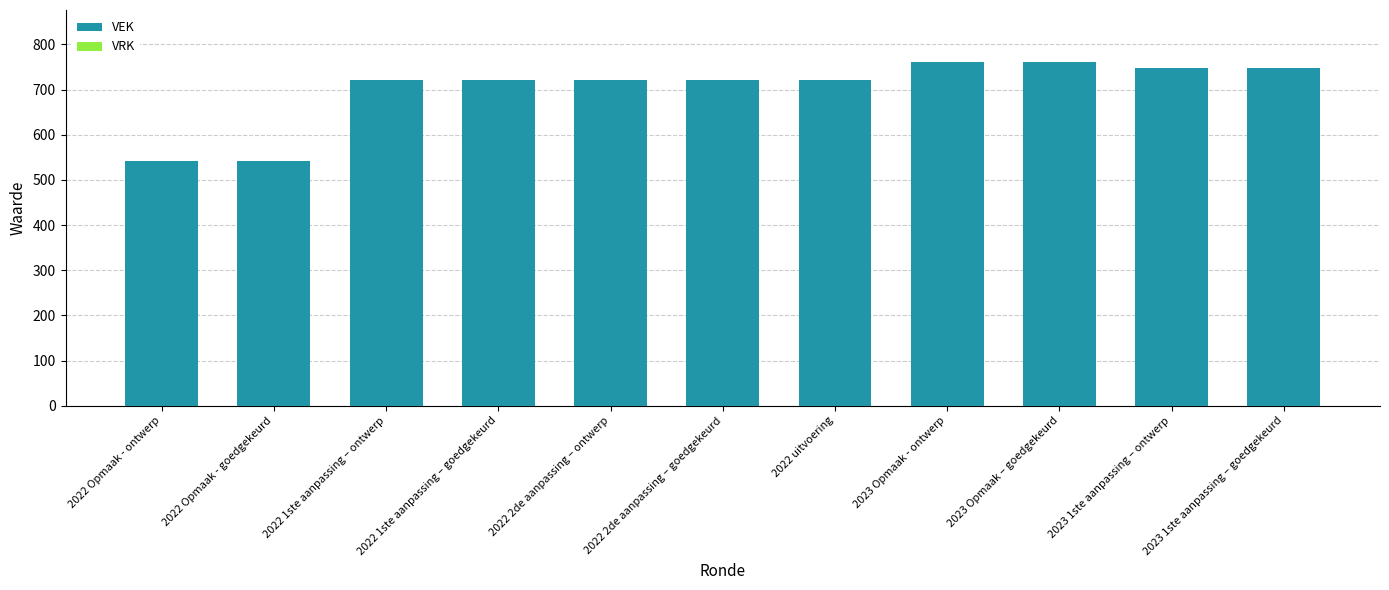

Between 2023 Opmaak - ontwerp and 2022 2de aanpassing – ontwerp, which is larger?

2023 Opmaak - ontwerp